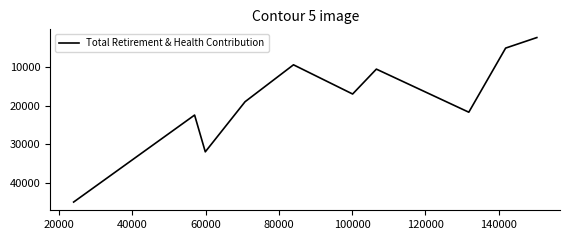

What is the difference between the maximum and minimum values?

42731